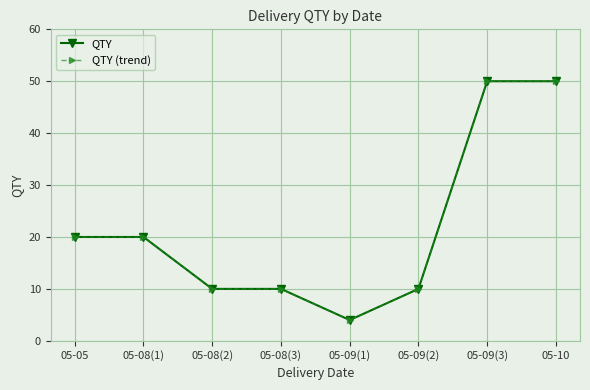

What is the approximate value of QTY (trend) at 05-09(3), to the nearest 10?

50